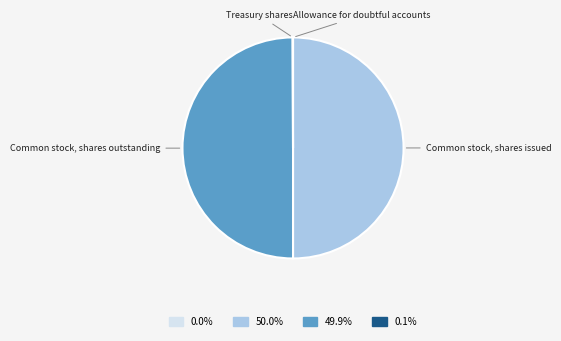

Is the sum of Common stock, shares issued and Common stock, shares outstanding greater than half?

Yes